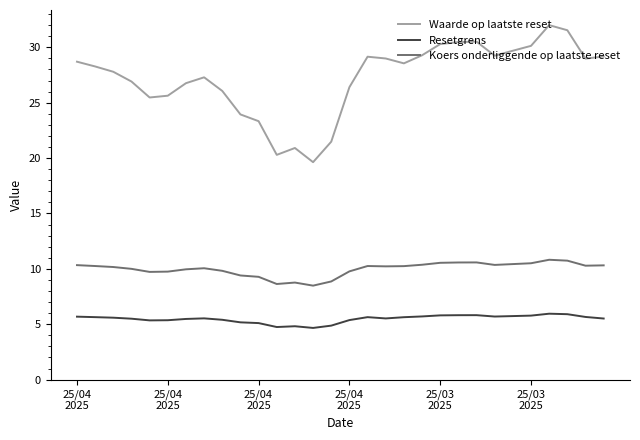

Rank the series by their maximum value, from highest to lowest.

Waarde op laatste reset, Koers onderliggende op laatste reset, Resetgrens